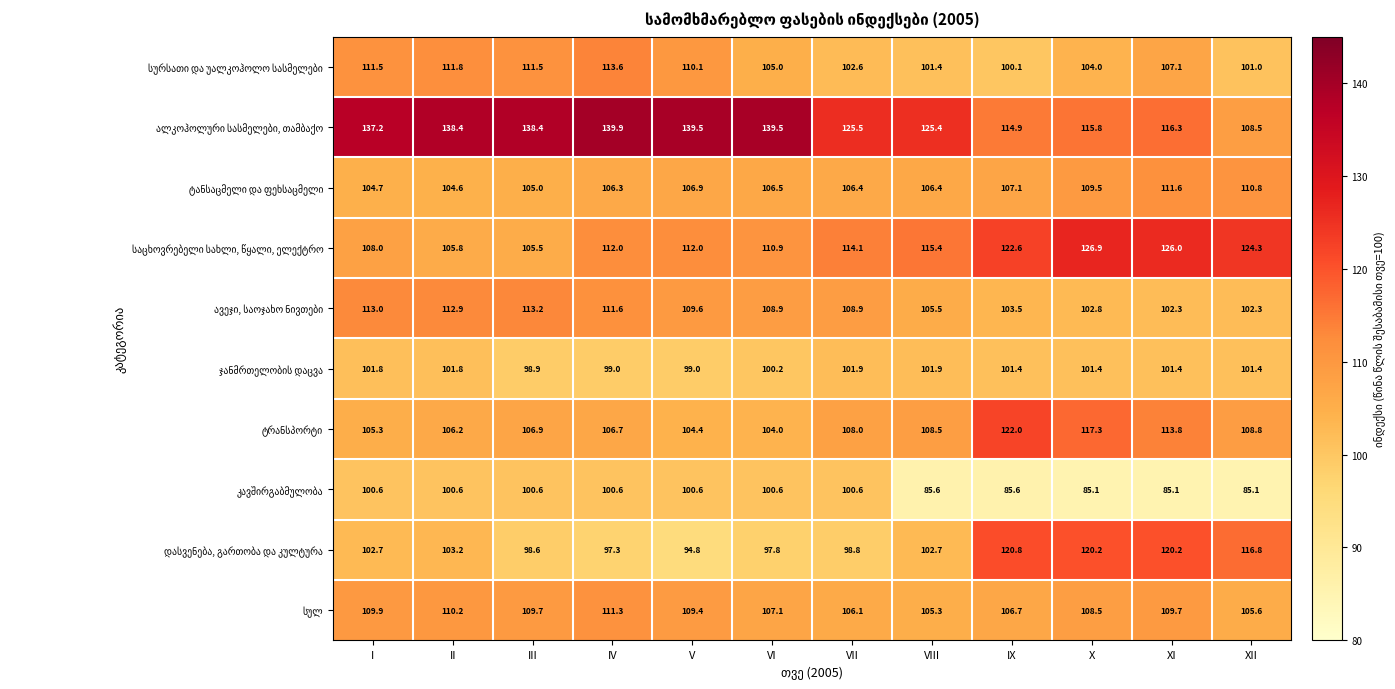

Which label corresponds to the largest value in the chart?

IV